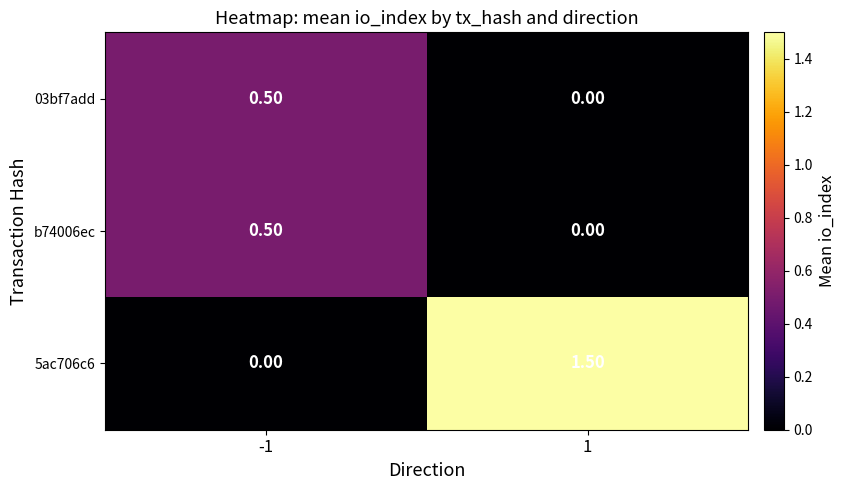

Which series has the largest range (max minus min)?

5ac706c6